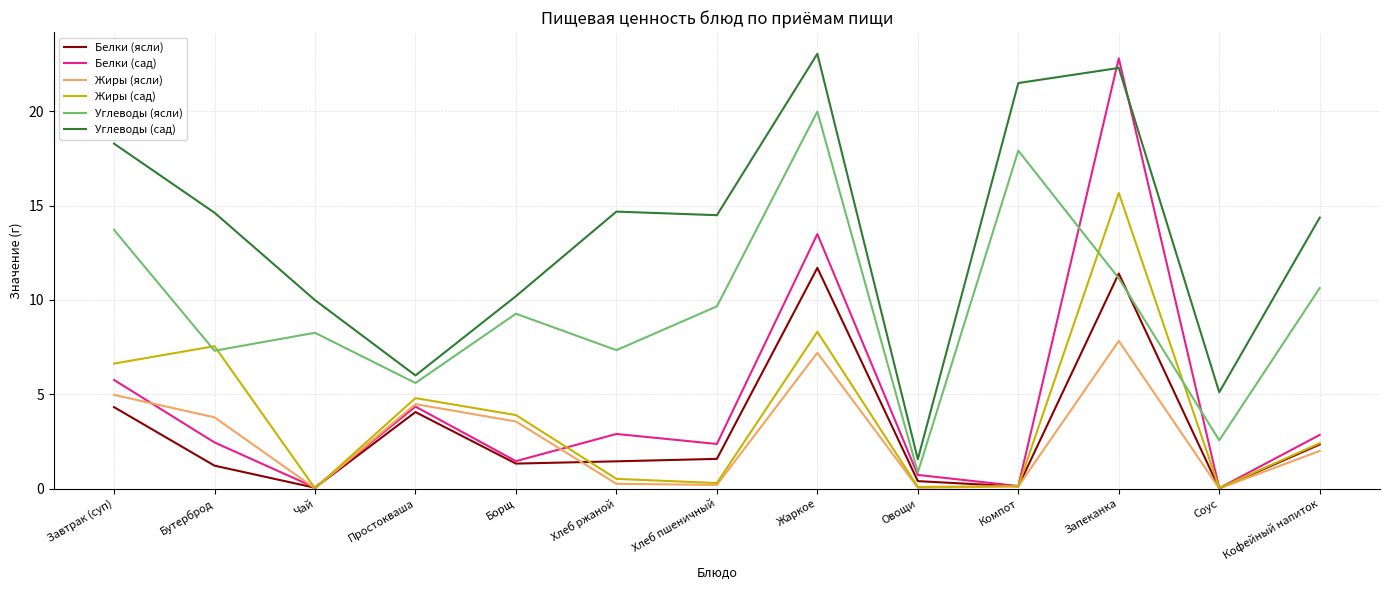

True or false: Жиры (ясли) has more than 0 interior local peaks.

True